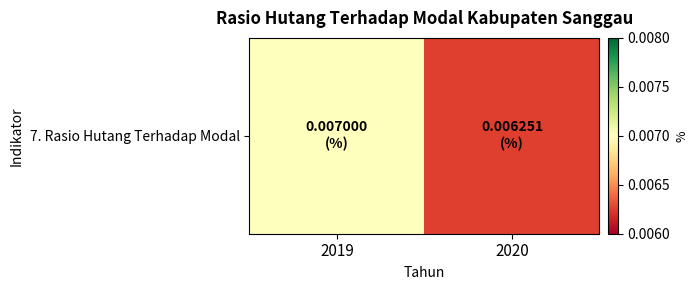

Reading left to right, transcribe all the data shown in this chart.

2019=0.0	2020=0.0